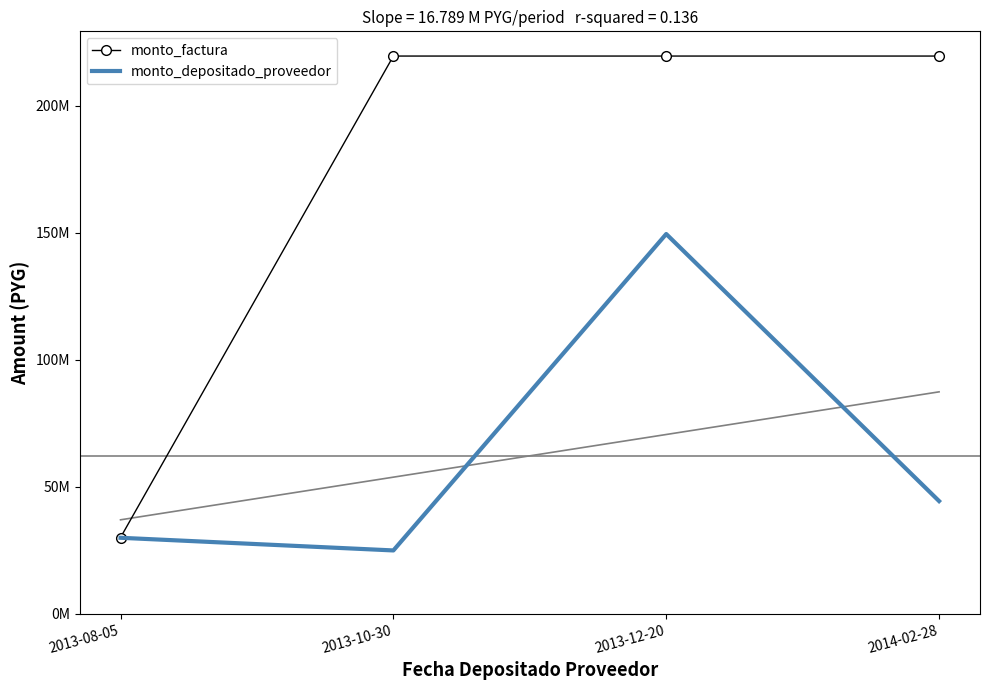

How many lines are shown in the chart?

2